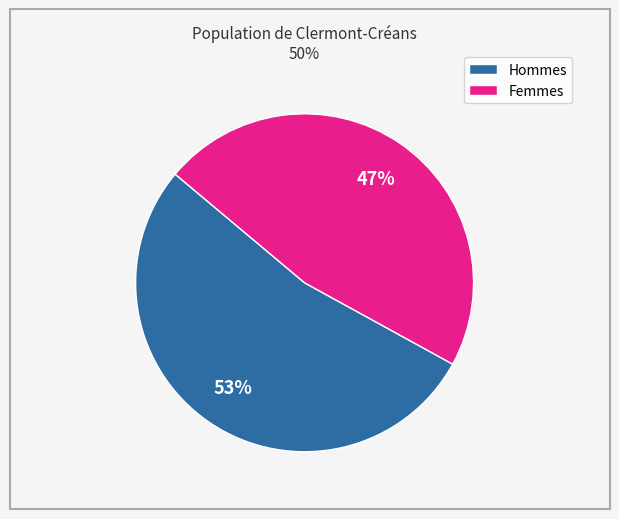

Is there a majority slice in this chart?

Yes